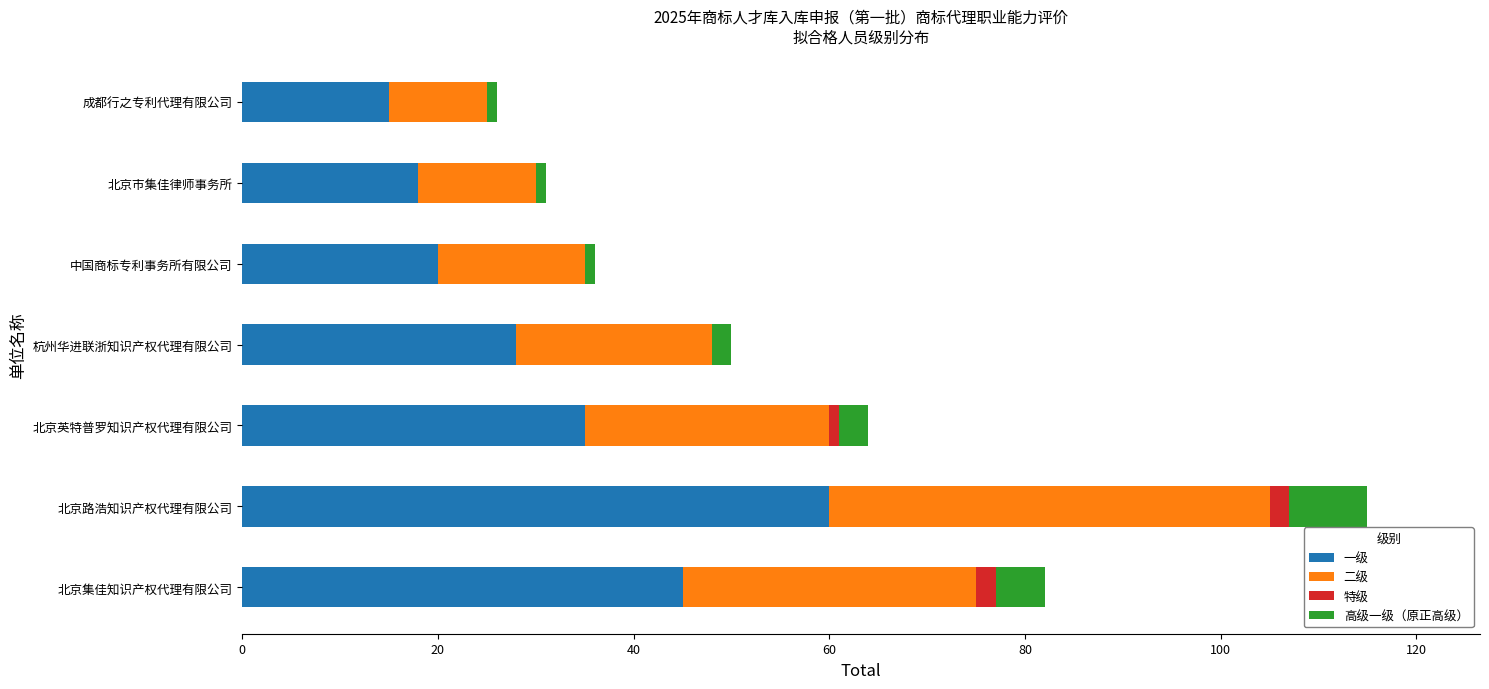

How many series are shown in this chart?

4